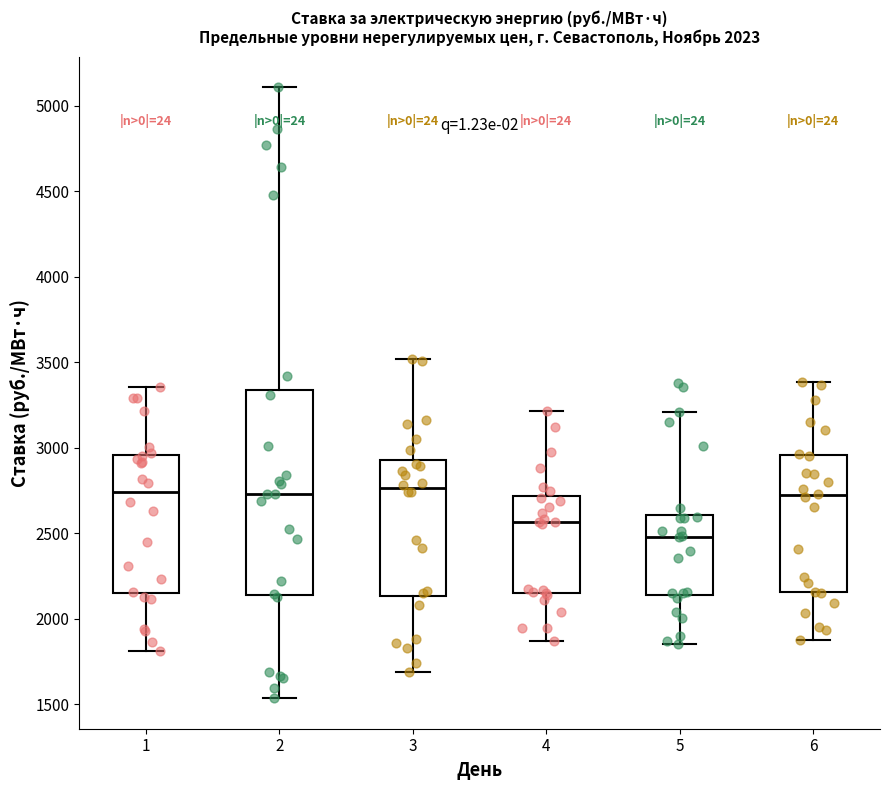

Which box is the tallest, from its lower edge to its upper edge?

2